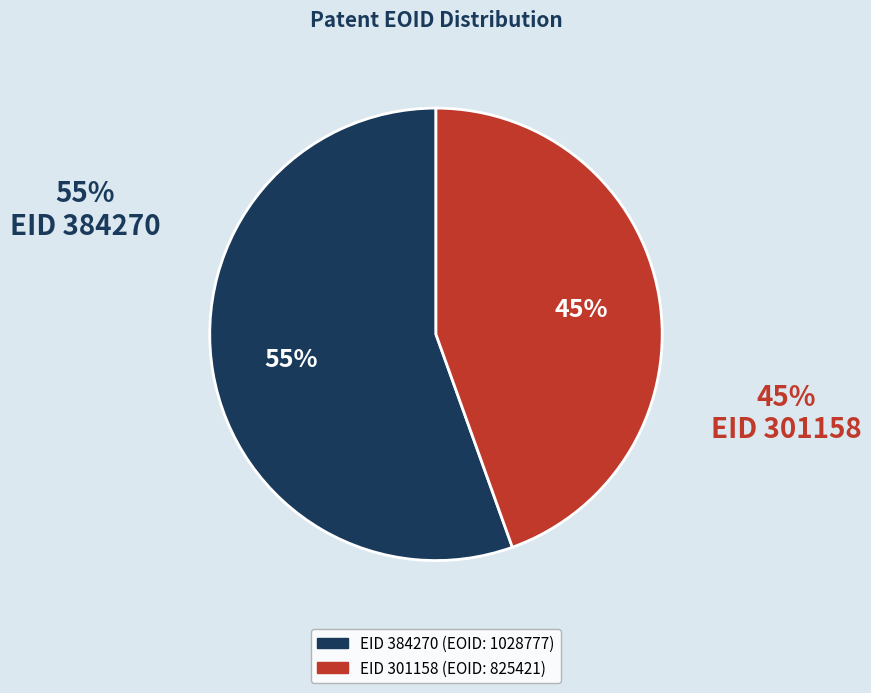

How many slices are in this pie chart?

2